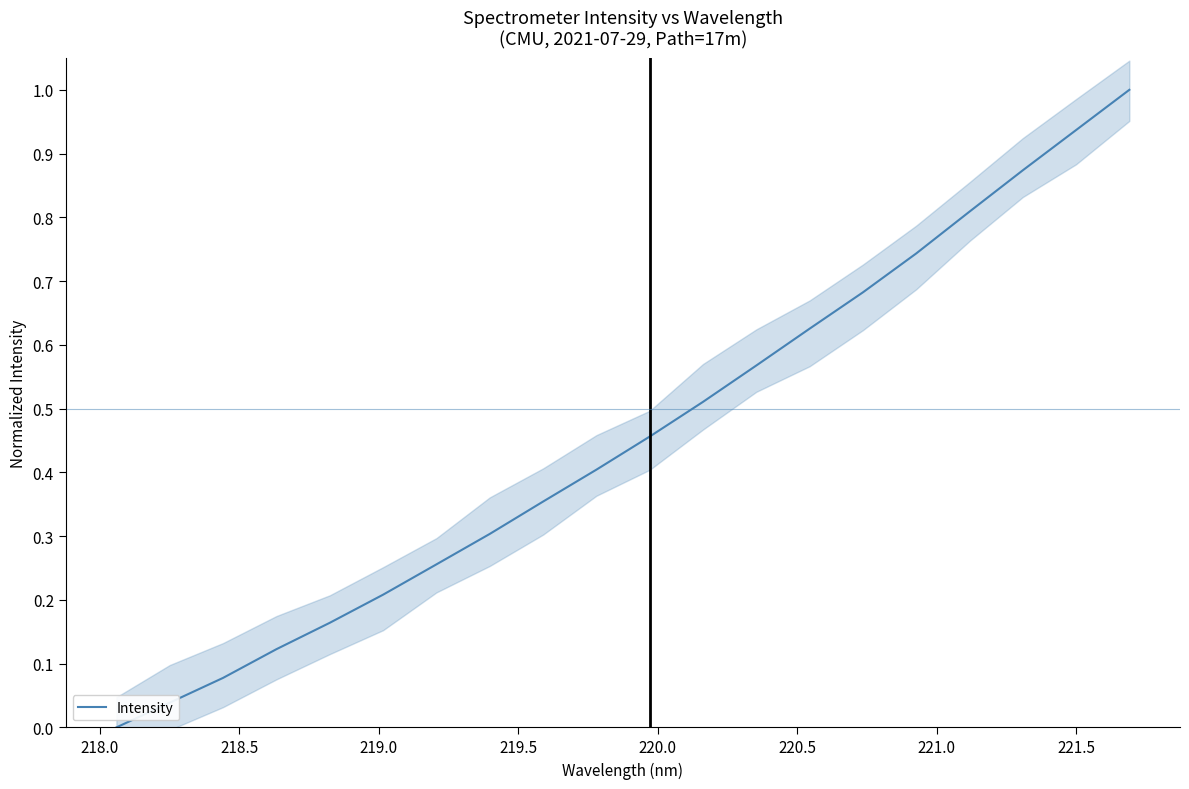

What is the maximum value for Intensity?

1.0